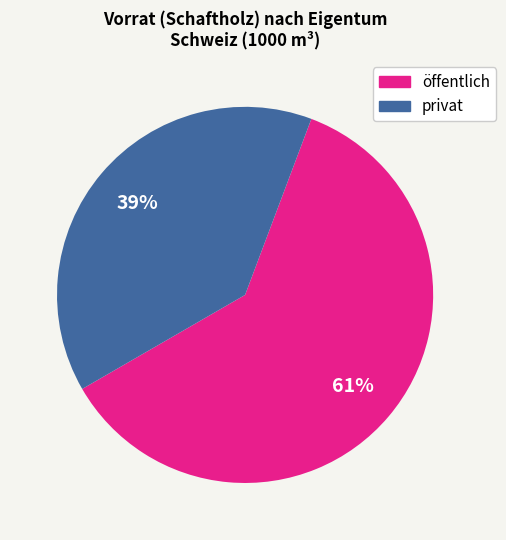

Combined, do öffentlich and privat account for over 50%?

Yes